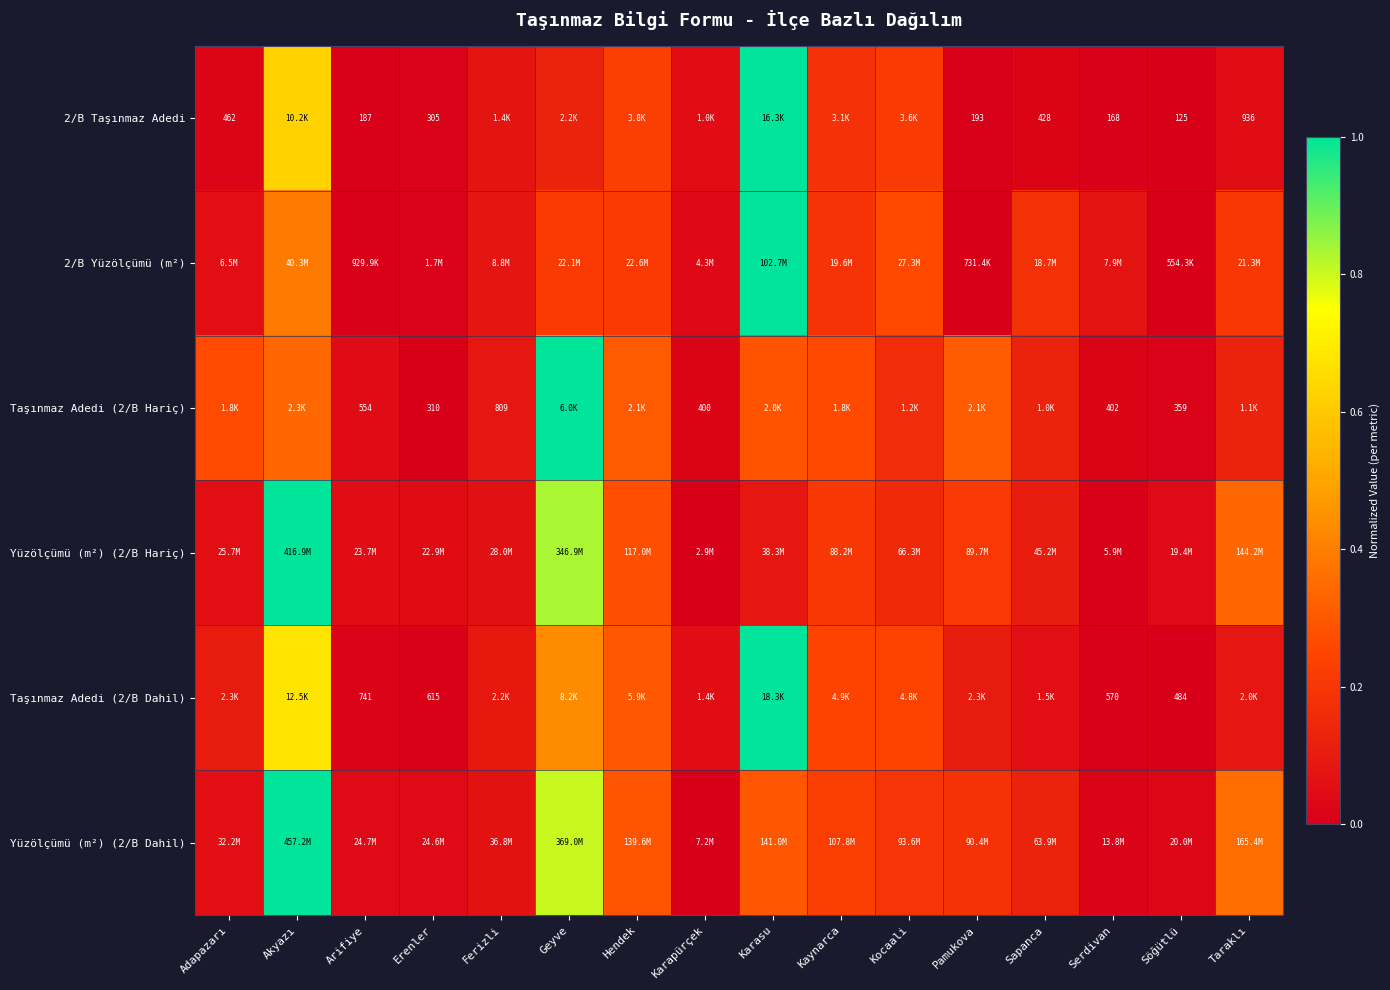

The Taşınmaz Adedi (2/B Dahil) series shows 1.0 at Karasu. True or false?

True